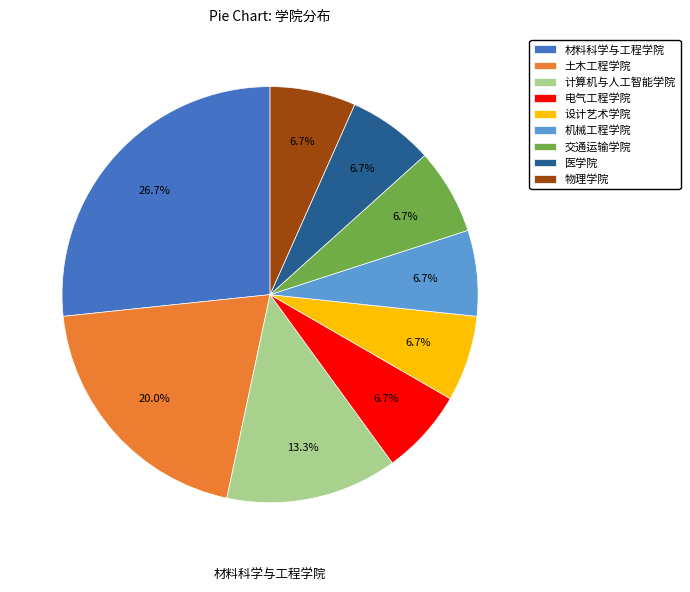

Does any single category account for the majority?

No